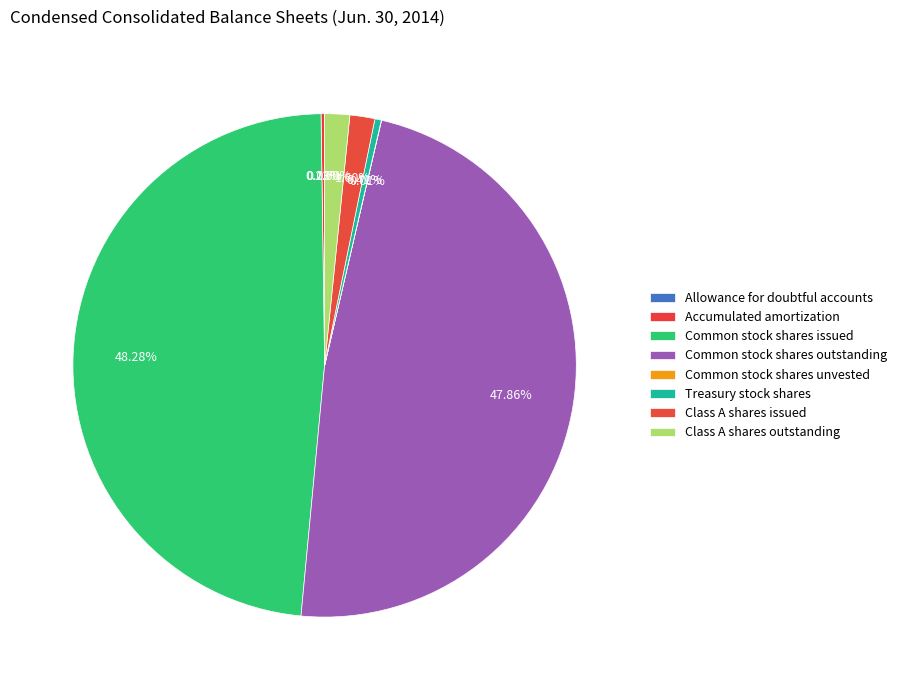

To the nearest percent, what is the difference between the Common stock shares outstanding and Allowance for doubtful accounts slice percentages?

48%